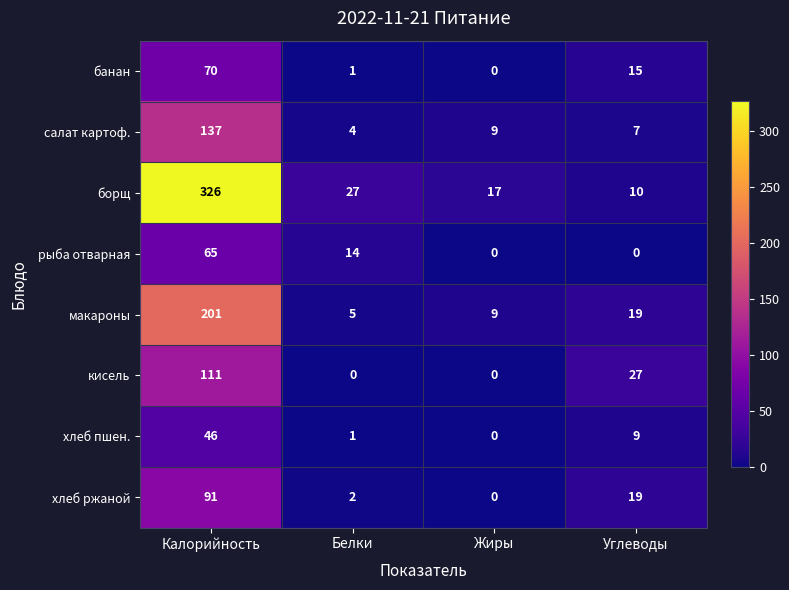

At which category does the chart reach its peak across all series?

Калорийность